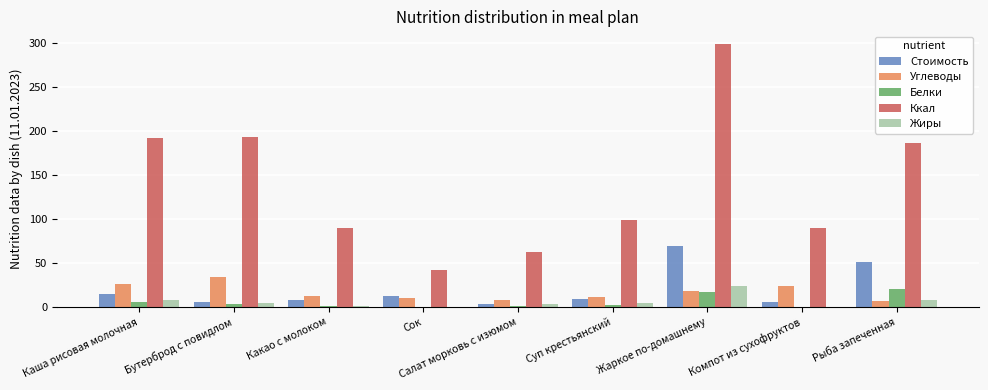

At which label does Углеводы reach its peak?

Бутерброд с повидлом